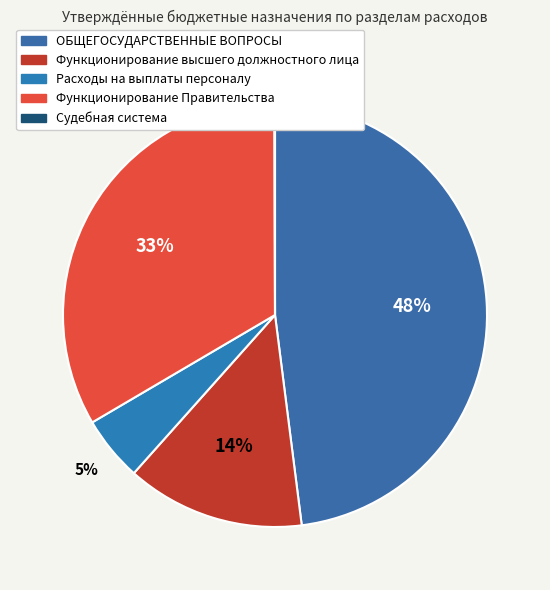

Rank the categories by value from lowest to highest.

Судебная система, Расходы на выплаты персоналу, Функционирование высшего должностного лица, Функционирование Правительства, ОБЩЕГОСУДАРСТВЕННЫЕ ВОПРОСЫ